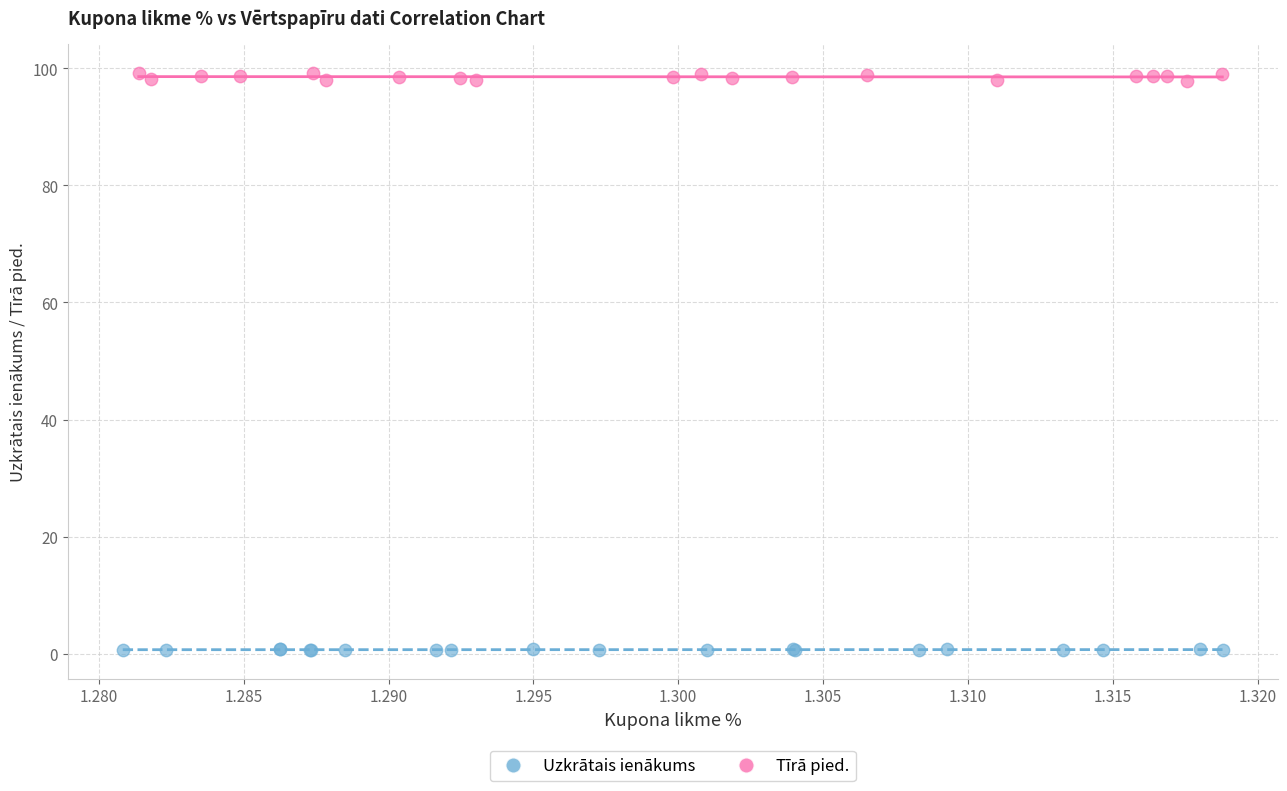

Which series reaches the maximum Y coordinate?

Tīrā pied.